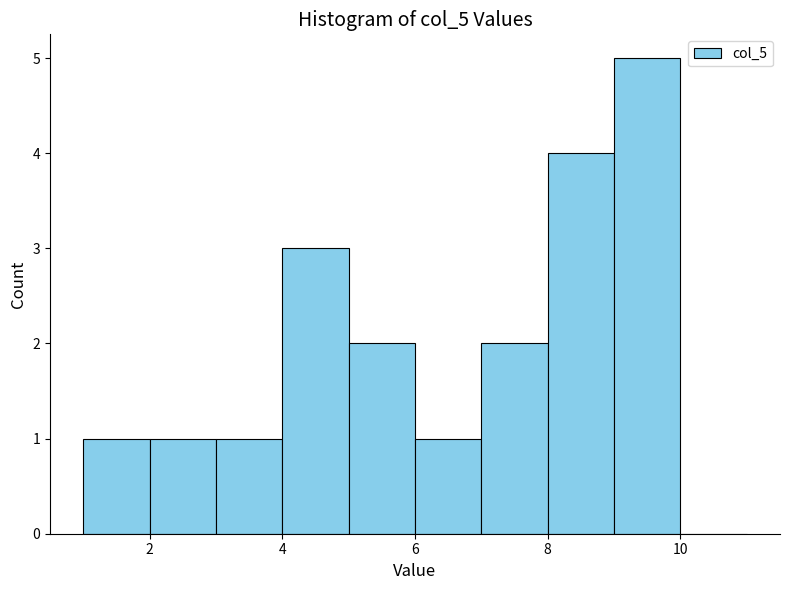

What is the height of the bar covering 9 to 10 on the x-axis? The values are not printed on the chart, so give them approximately, as read against the axis.

5